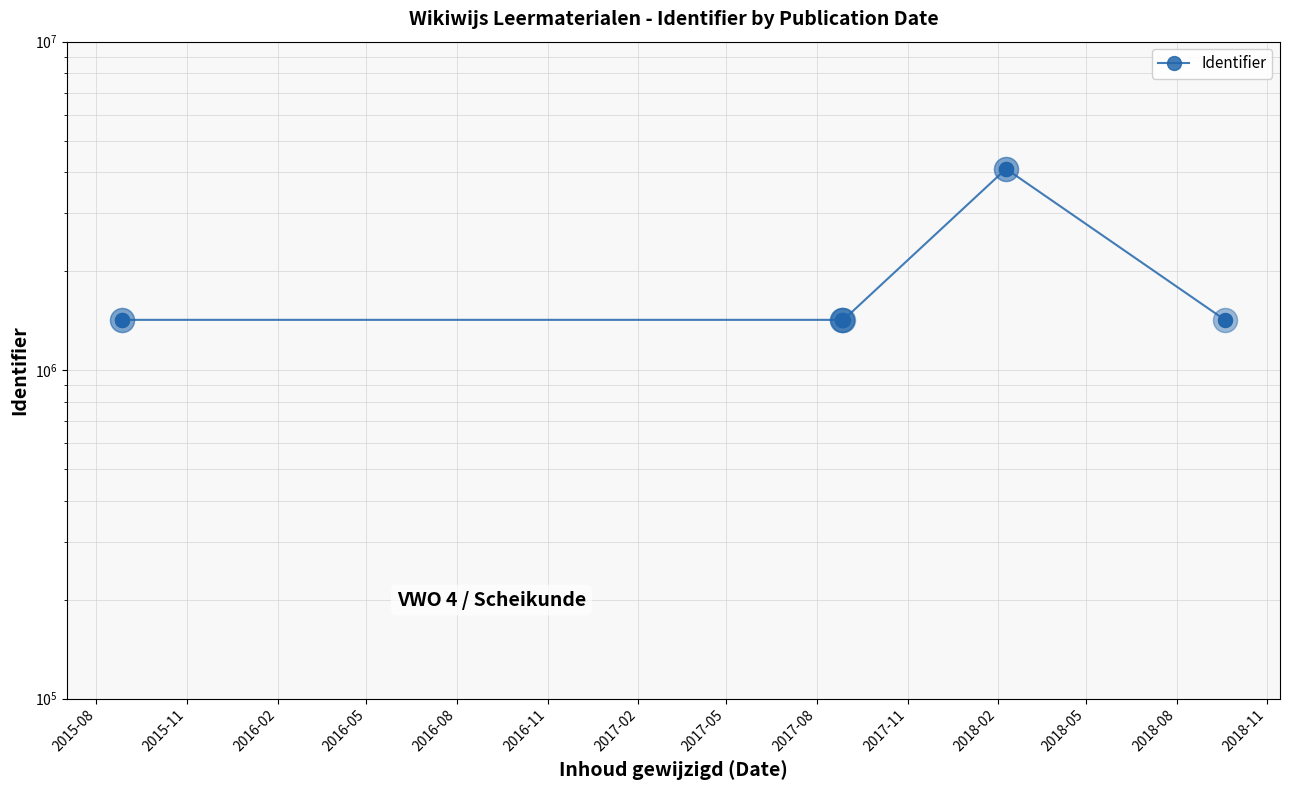

What is the change in value from 2017-08 to 2017-11?

+2677857